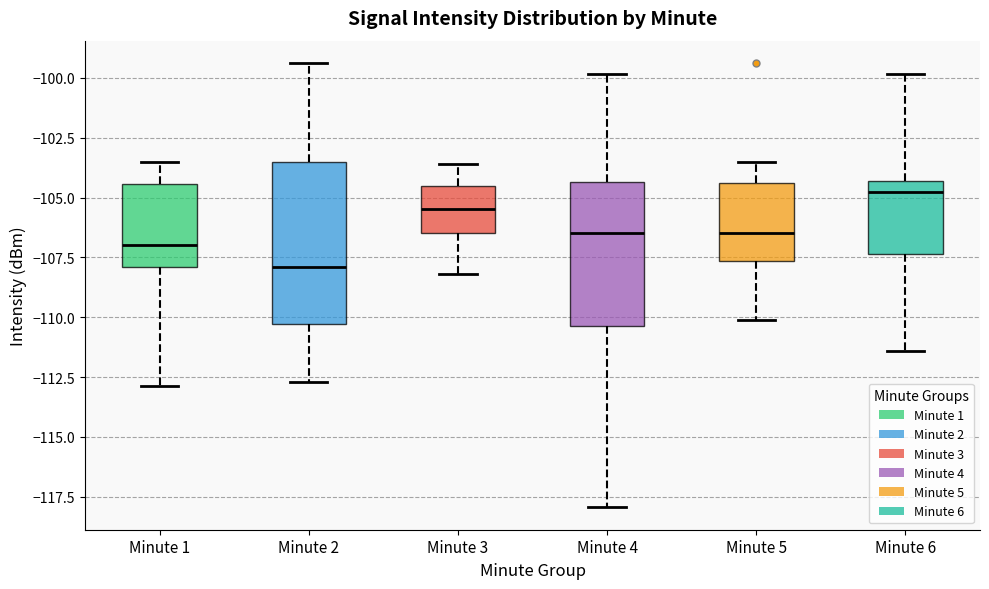

Where is the upper edge of the box for Minute 4 on the y-axis? The values are not printed on the chart, so give them approximately, as read against the axis.

-104.5